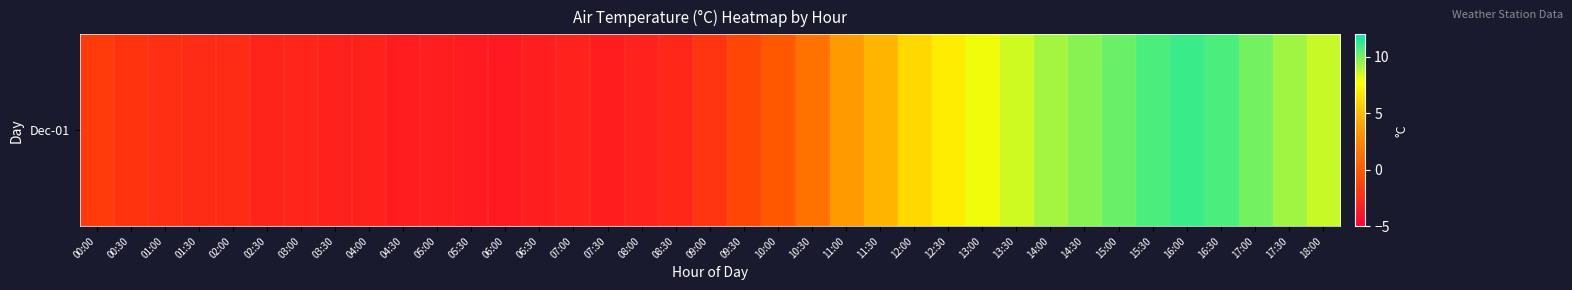

Where is the data nearest to the value 3?

11:00